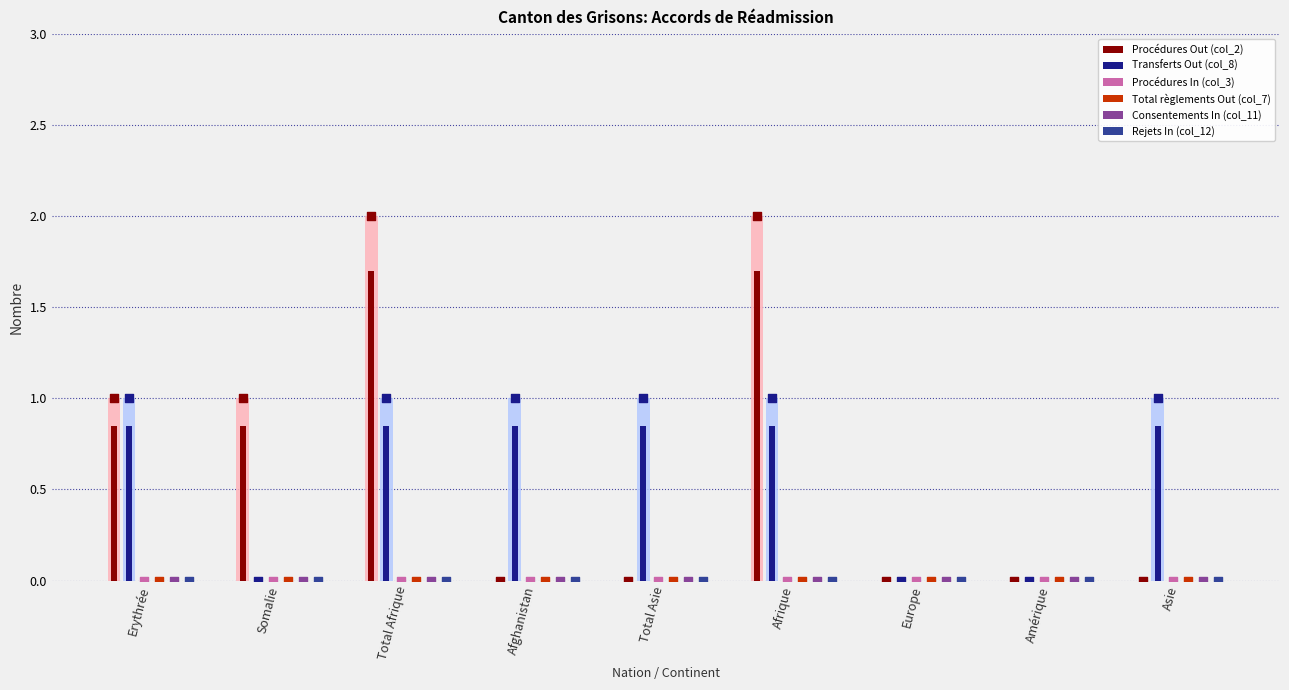

At which category is the sum across all series the highest?

Total Afrique